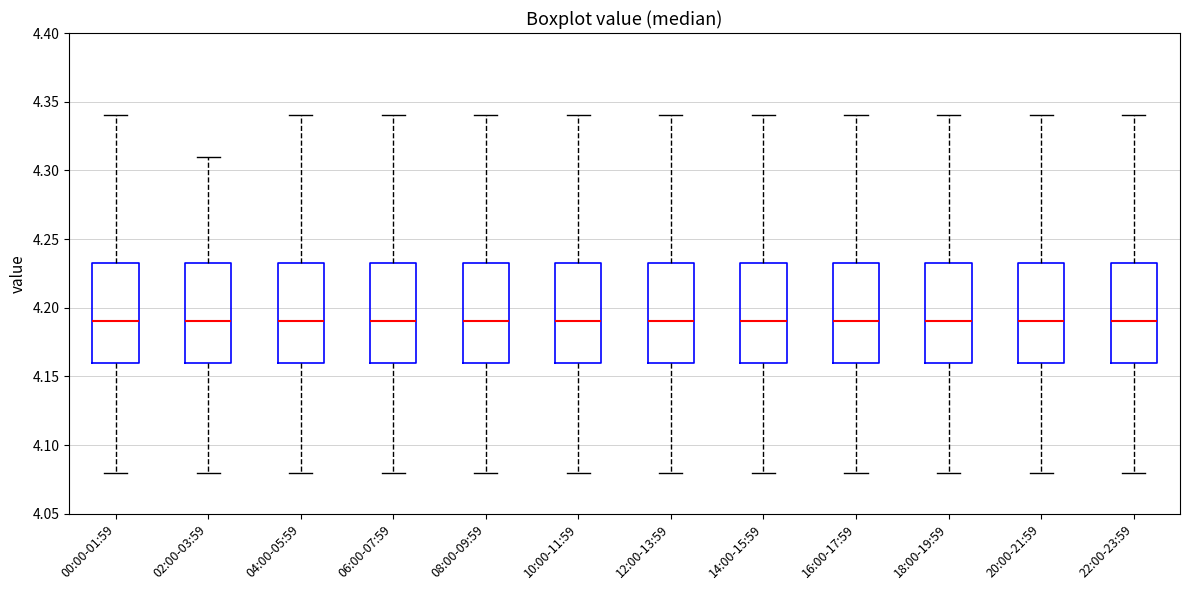

Where does the lower whisker of the box for 00:00-01:59 end on the y-axis? The values are not printed on the chart, so give them approximately, as read against the axis.

4.080